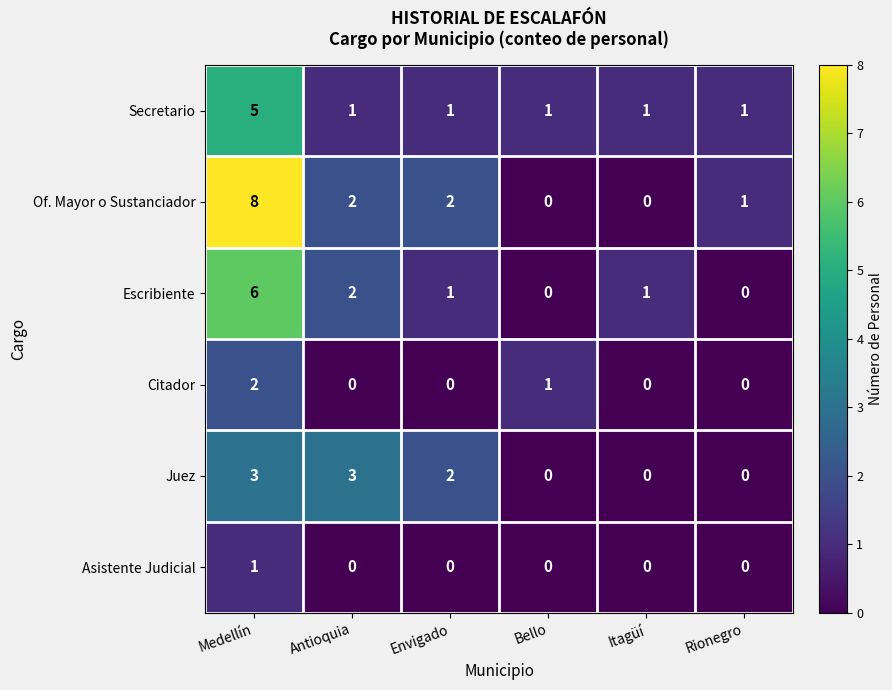

Which series changed the most between Medellín and Antioquia?

Of. Mayor o Sustanciador